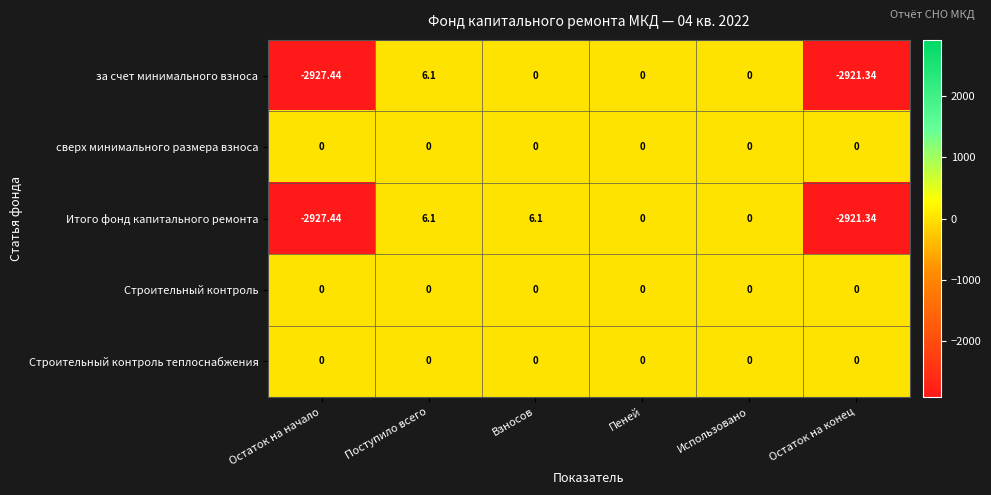

How many categories are shown in the chart?

6